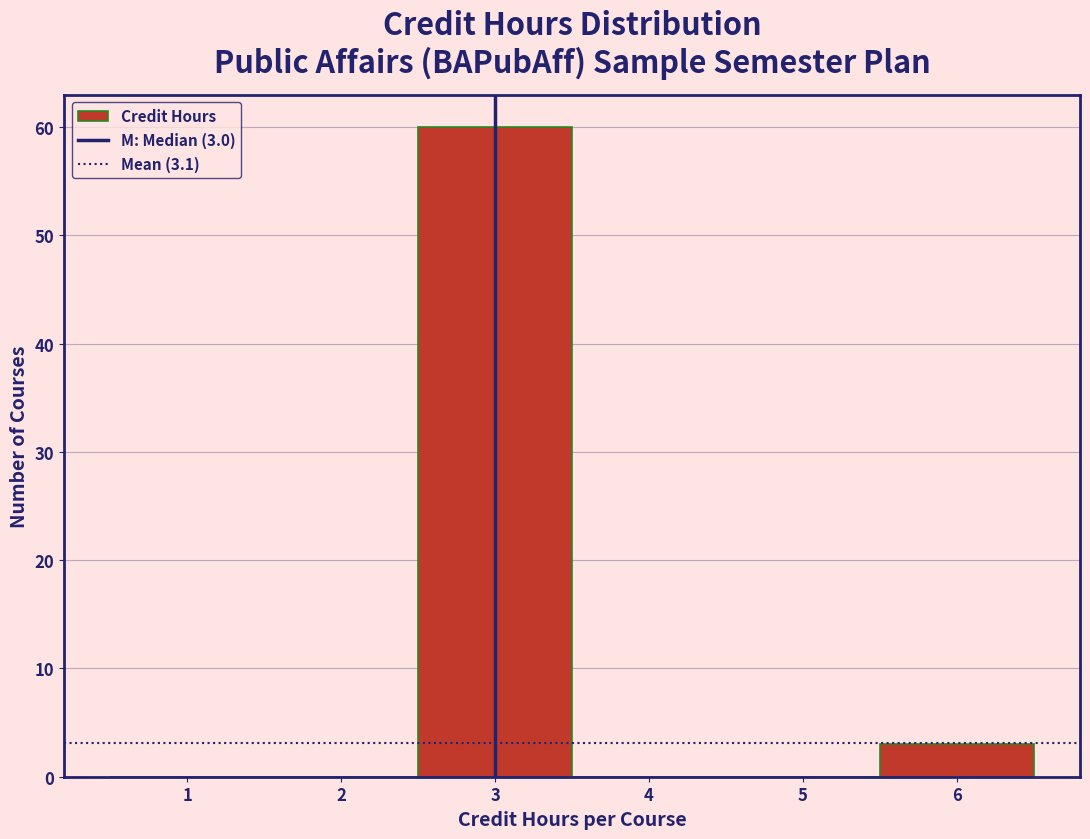

Over which range of the x-axis is the bar tallest?

2.5 to 3.5